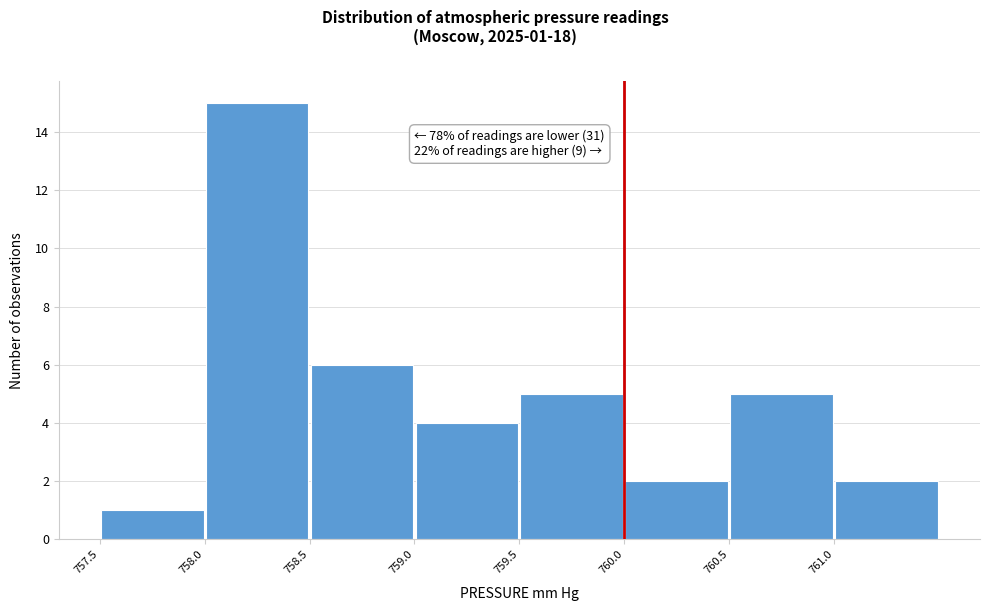

Over which range of the x-axis is the bar tallest?

758.0 to 758.5